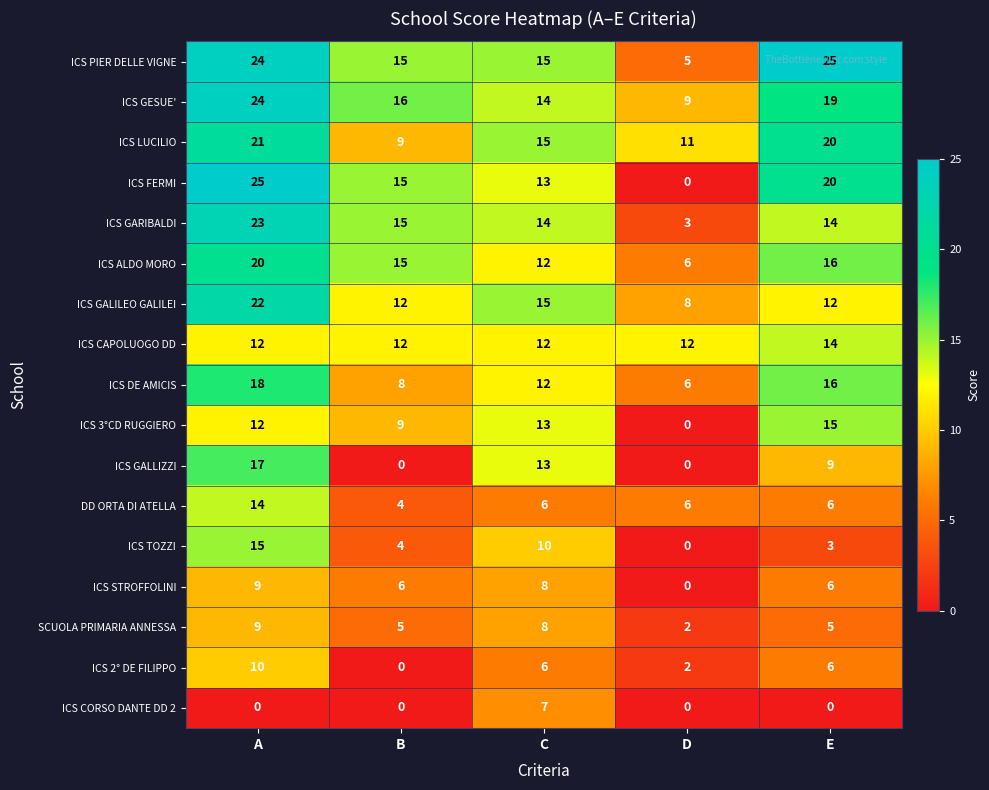

What is the average value of the ICS GALILEO GALILEI series?

14